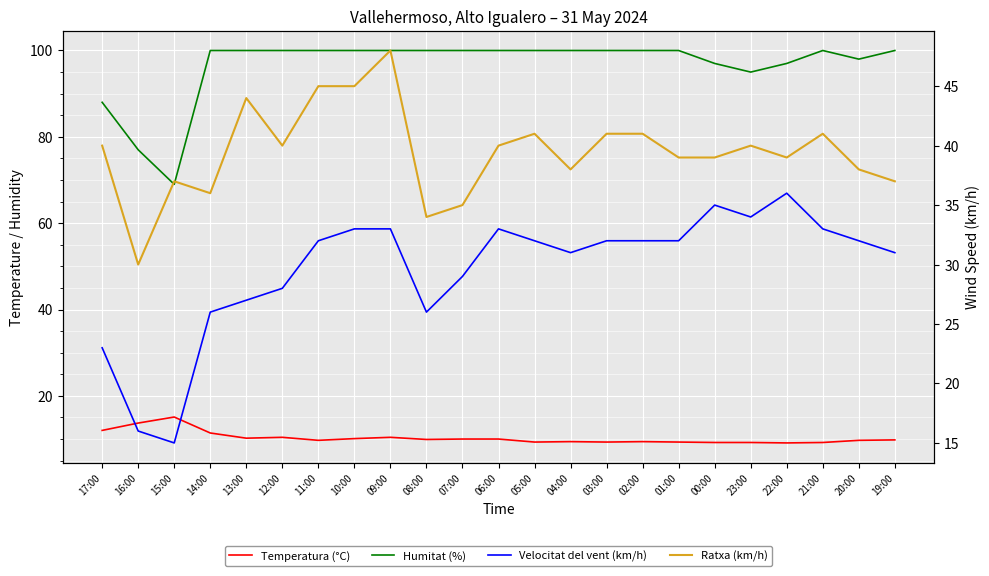

What is the difference between the highest and lowest values at 00:00?

87.8